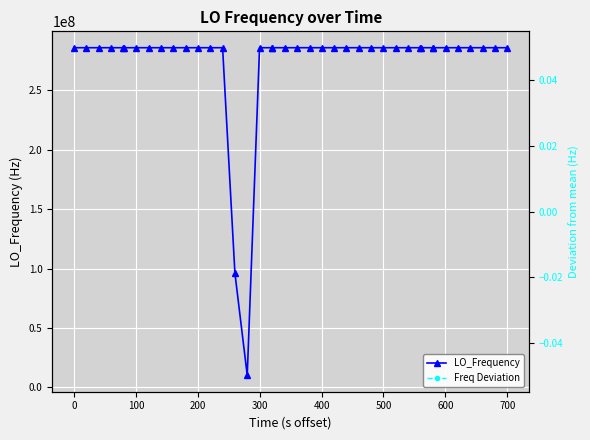

How many data points in LO_Frequency are above 286034999?

23